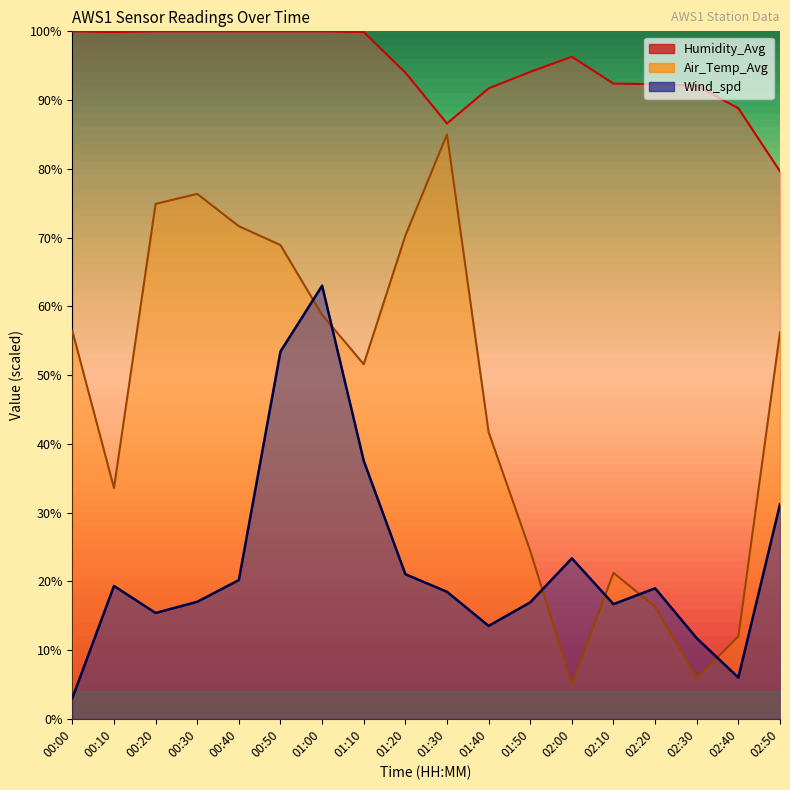

What value does the Air_Temp_Avg series have at 02:10?

21.2